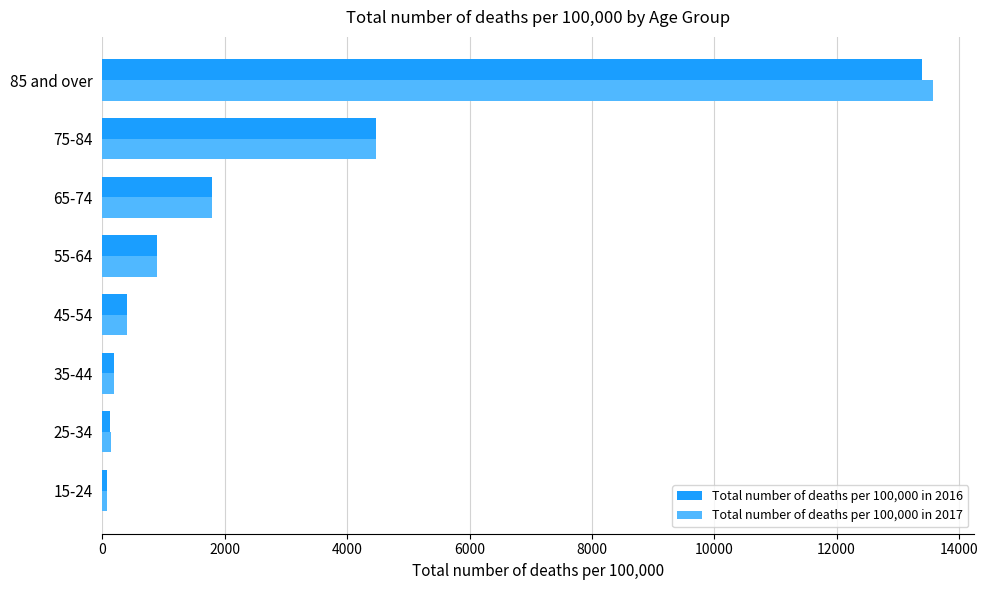

What is the difference between the maximum and minimum values in the Total number of deaths per 100,000 in 2016 series?

13317.2